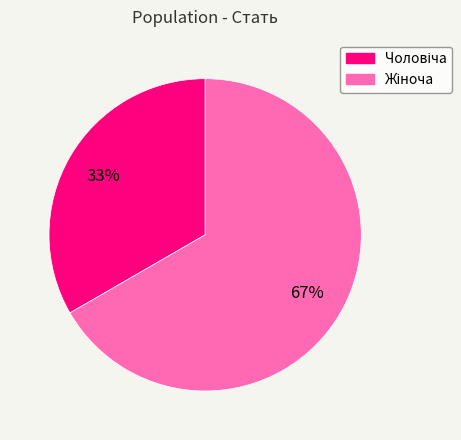

To the nearest percent, what is the average slice percentage?

50%